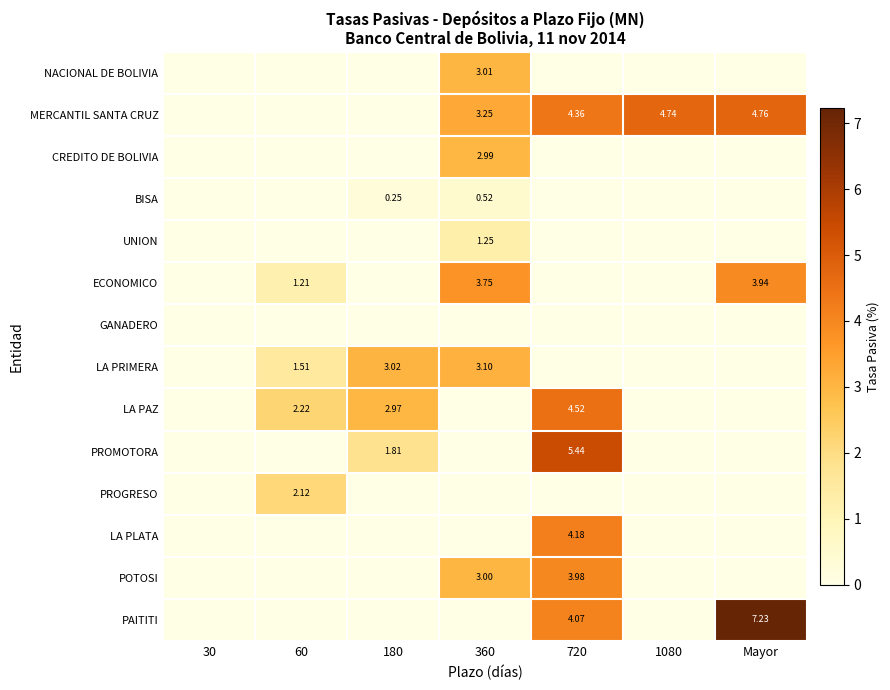

At which category is the sum across all series the highest?

720